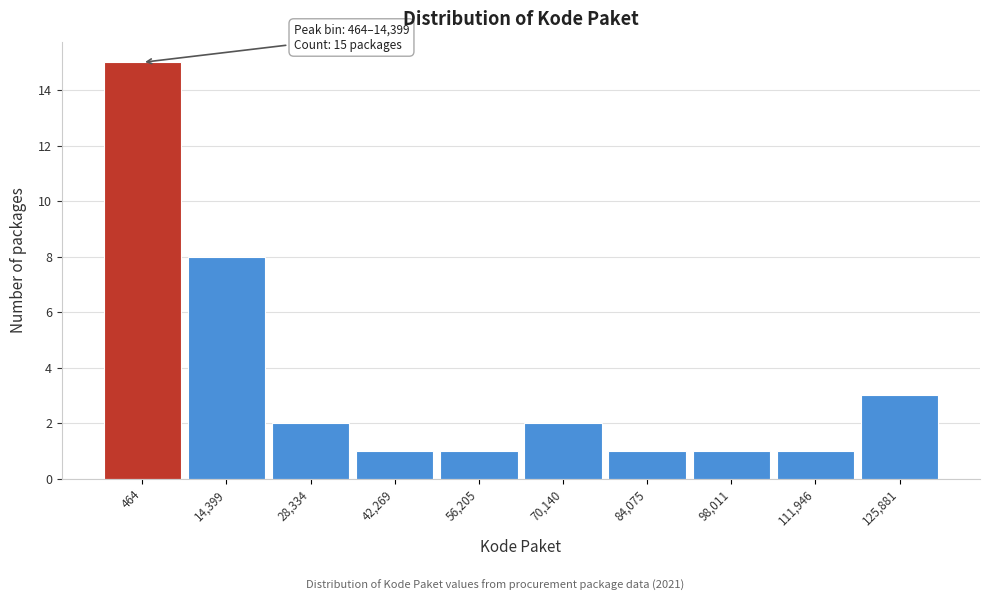

Reading right to left, extract all data points from this chart.

125,881=3	111,946=1	98,011=1	84,075=1	70,140=2	56,205=1	42,269=1	28,334=2	14,399=8	464=15